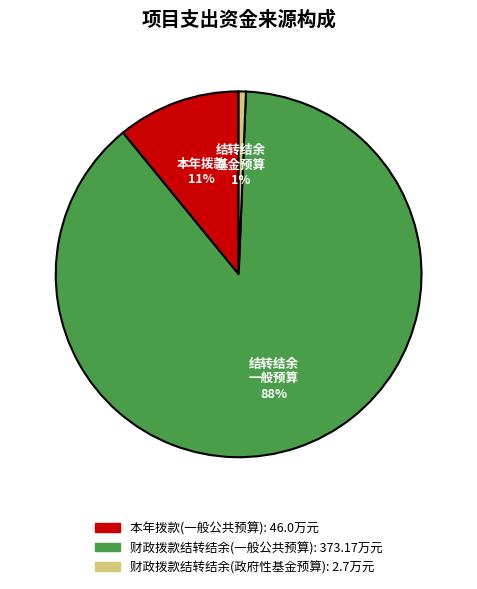

Count the number of slices in the pie.

3